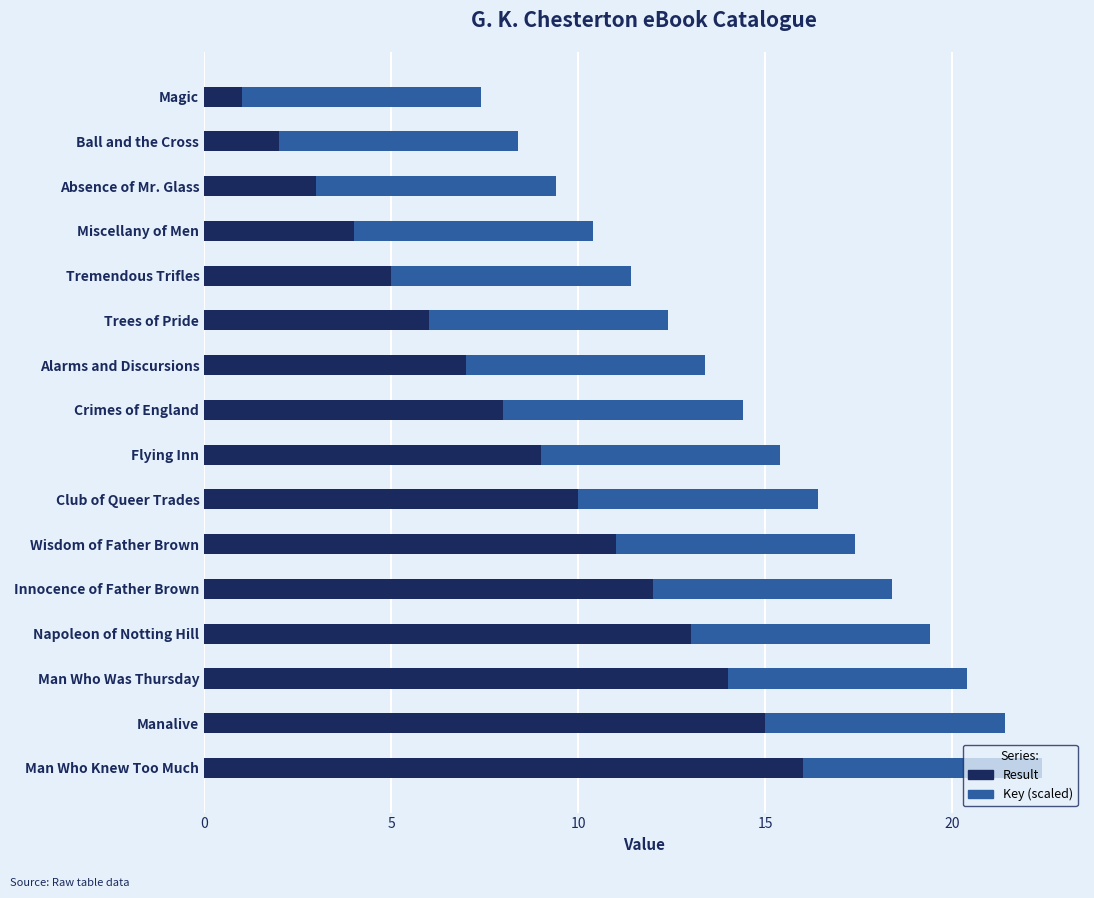

At which category is the sum across all series the highest?

Man Who Knew Too Much